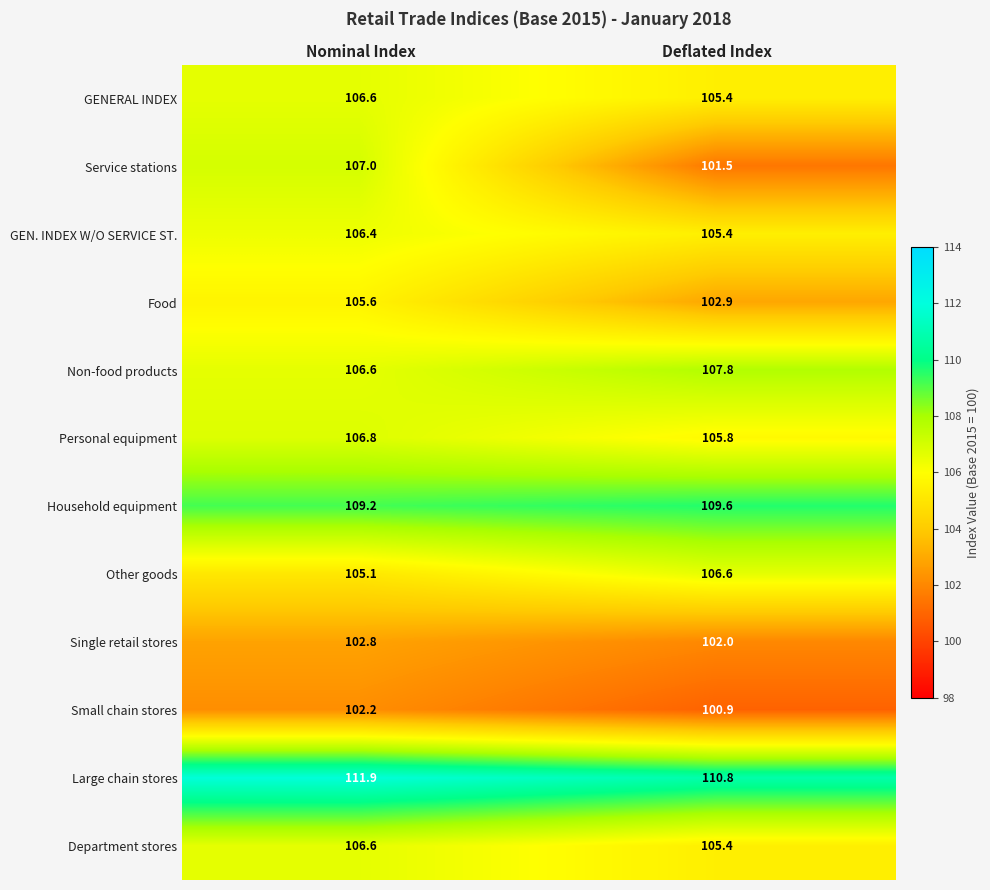

What is the difference between the maximum and minimum values in the Household equipment series?

0.4